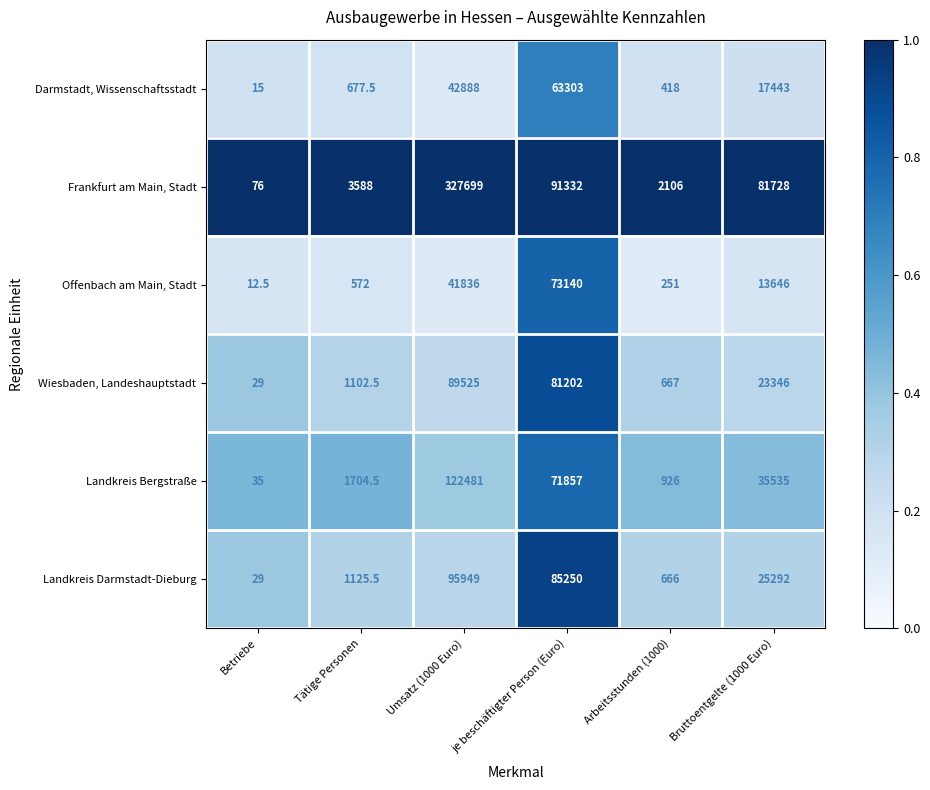

What is the difference between the Offenbach am Main, Stadt values at Umsatz (1000 Euro) and Bruttoentgelte (1000 Euro)?

28190.0